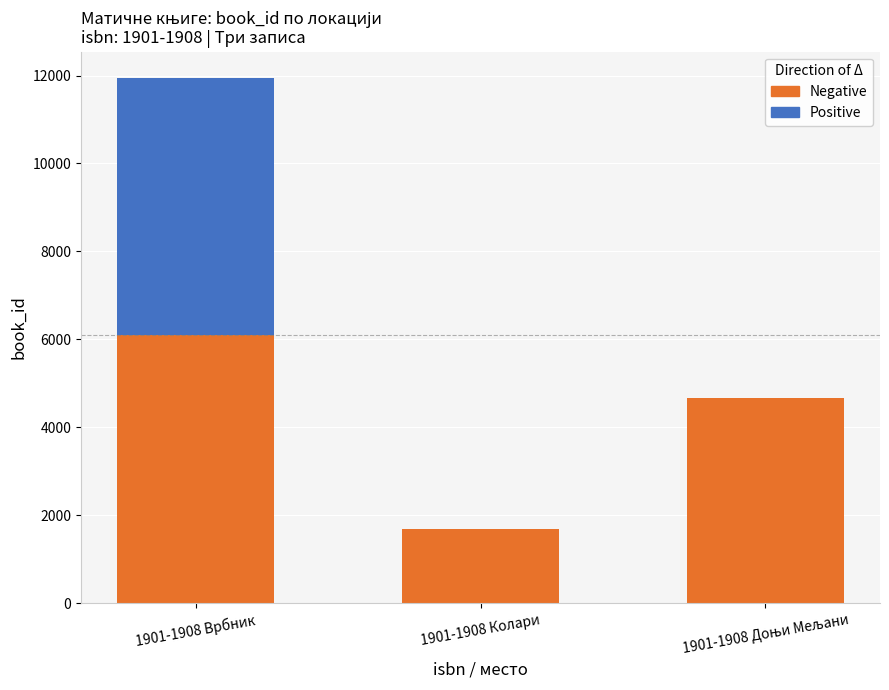

What is the label of the 2nd bar from the left?

1901-1908 Колари